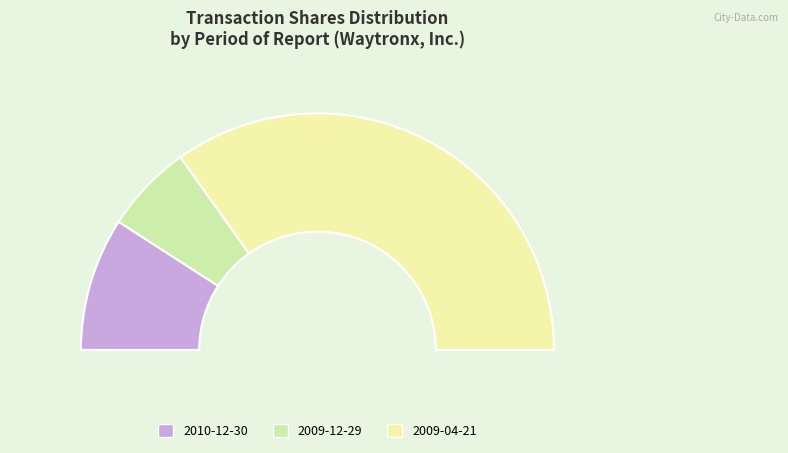

True or false: 2009-04-21 accounts for 70% of the total.

True